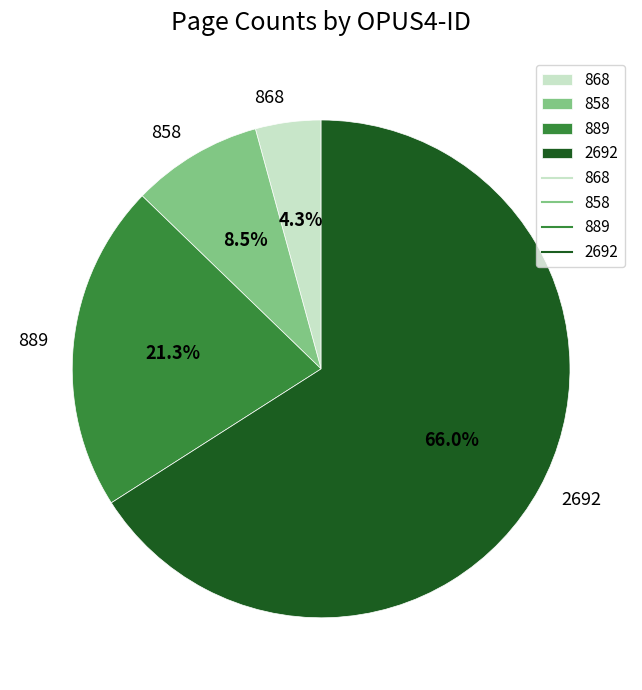

What percentage is the 889 slice, to the nearest percent?

21%